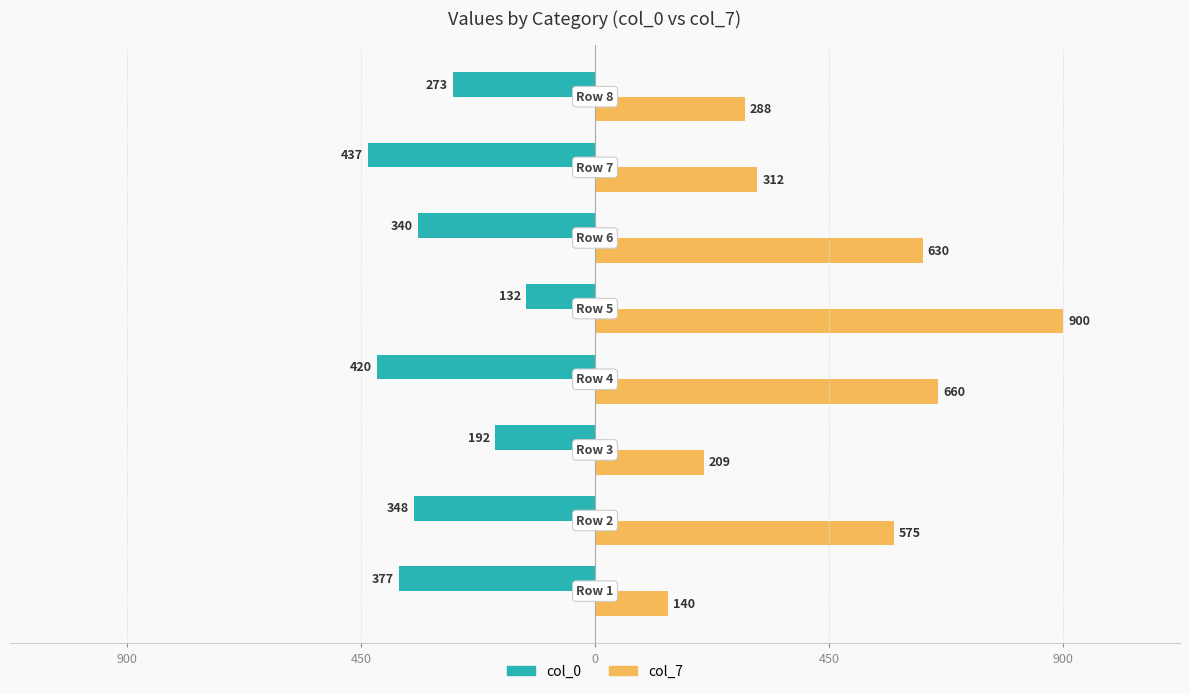

What are all the series names shown in the legend?

col_0, col_7